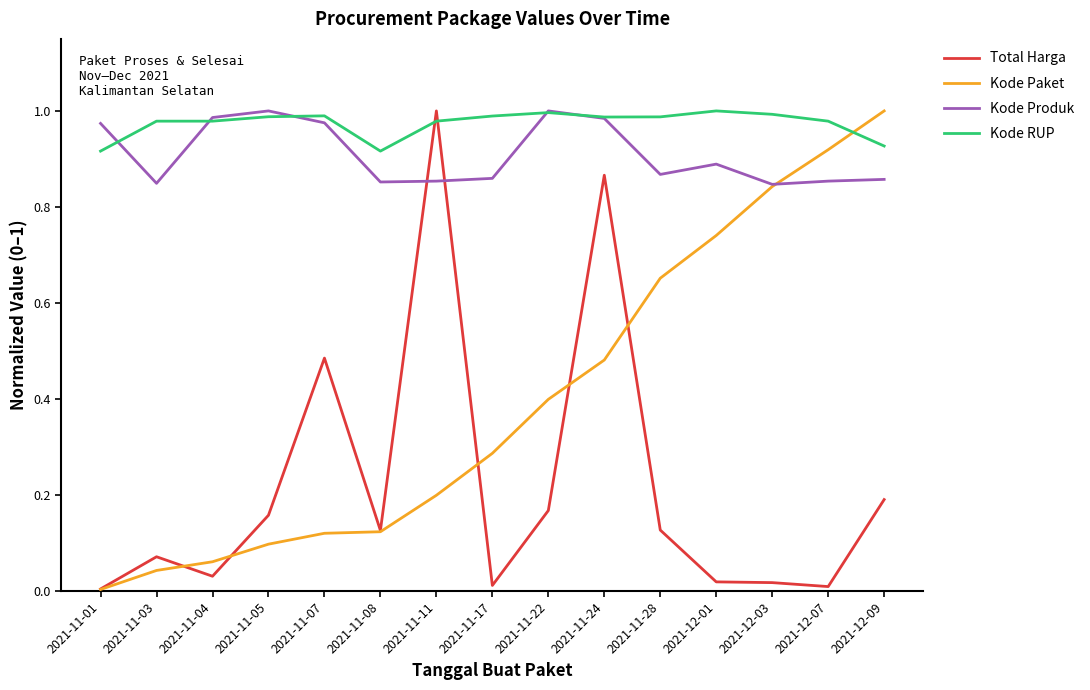

At 2021-11-17, list the series in order from smallest to largest.

Total Harga, Kode Paket, Kode Produk, Kode RUP